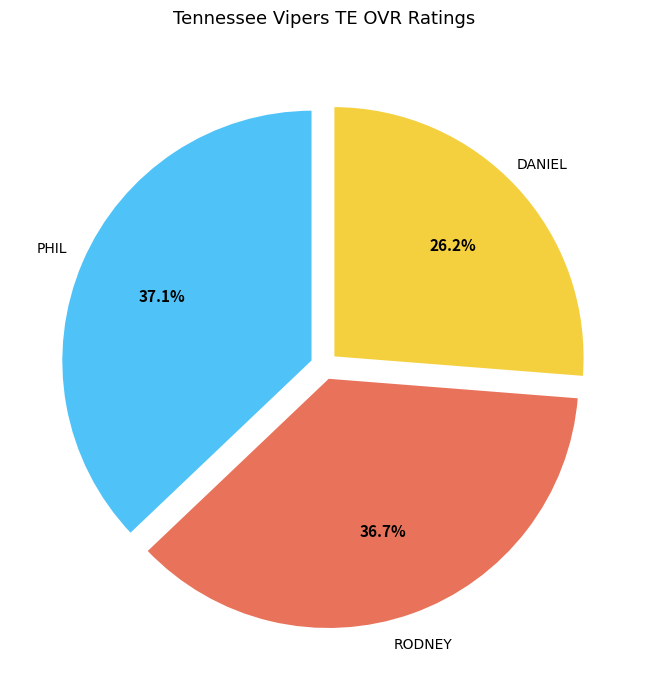

How many slices are in this pie chart?

3